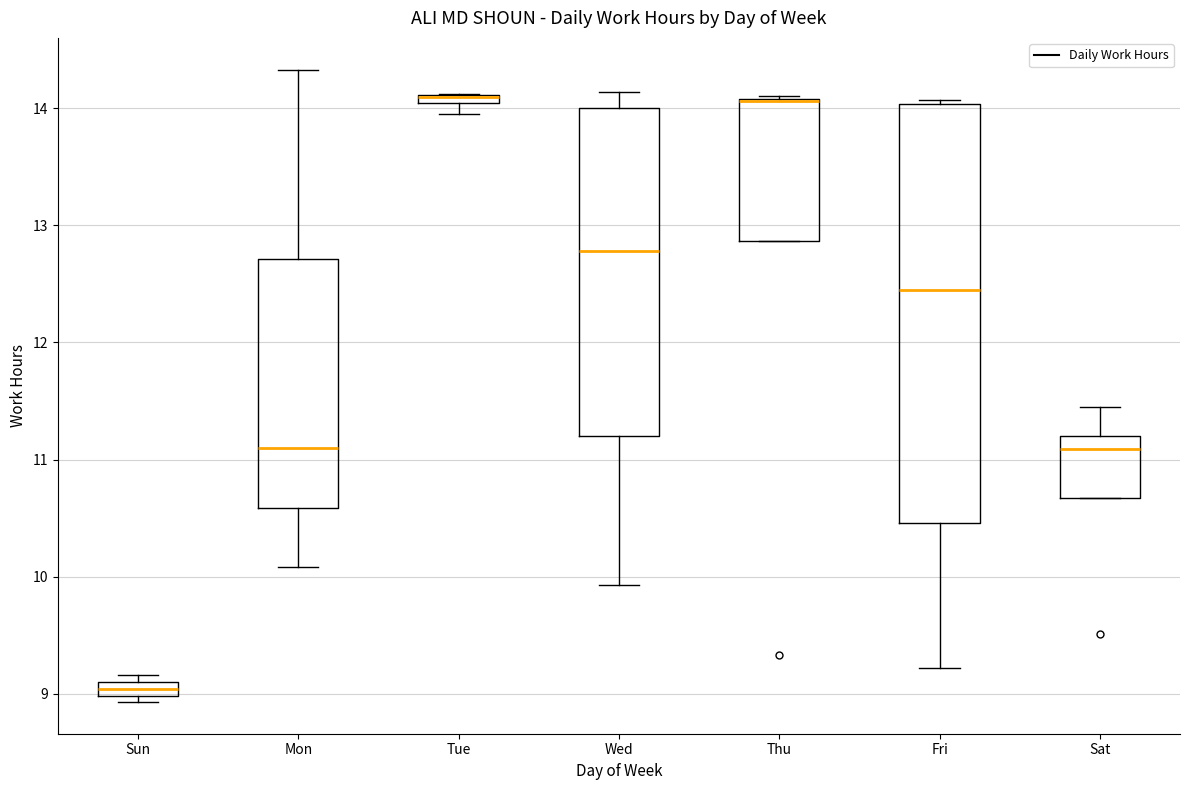

Where is the upper edge of the box for Tue on the y-axis? The values are not printed on the chart, so give them approximately, as read against the axis.

14.1